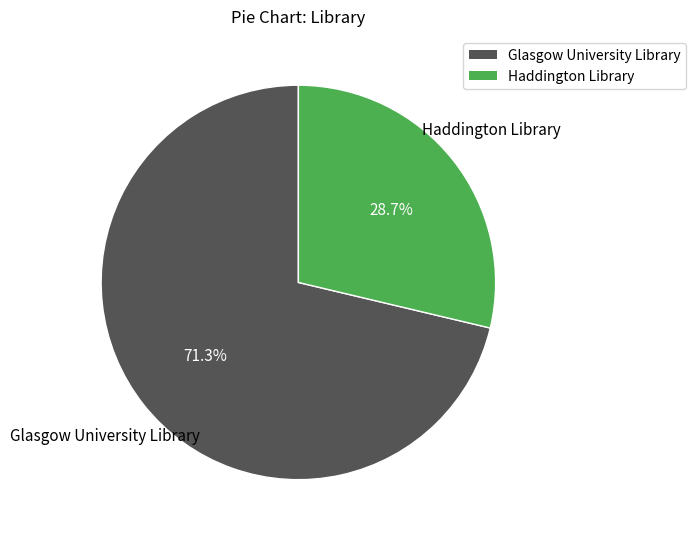

To the nearest percent, what percentage of the pie is Haddington Library?

29%